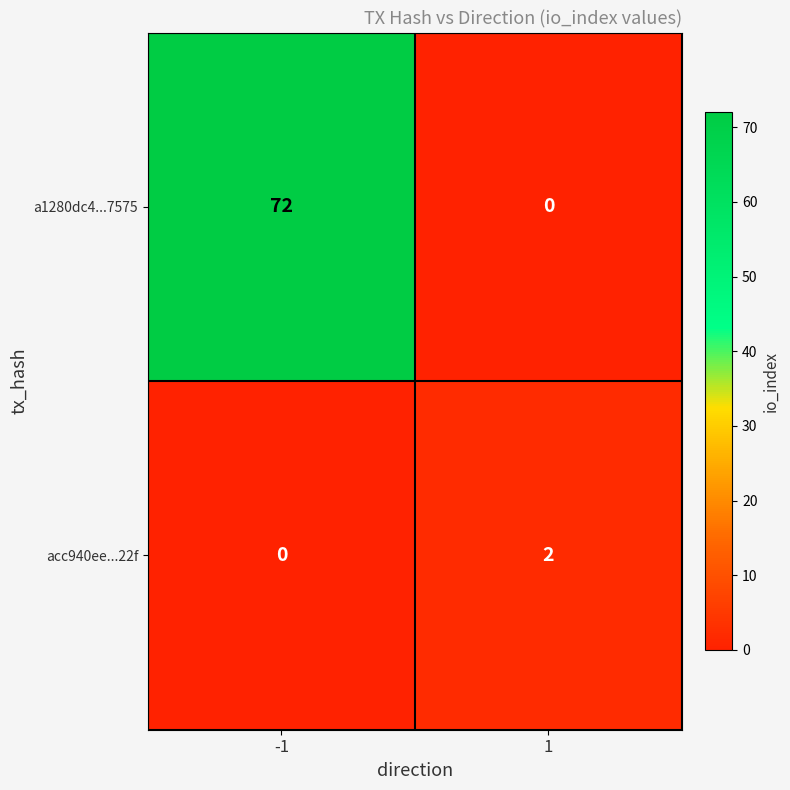

Reading right to left, extract all data points from this chart.

a1280dc4...7575: 0	72
acc940ee...22f: 2	0